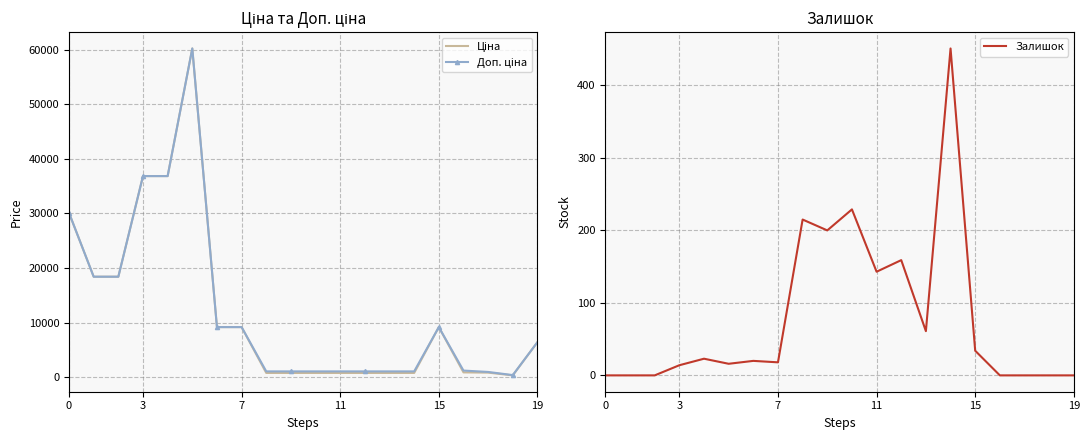

What is the lowest value of the Ціна series?

357.8